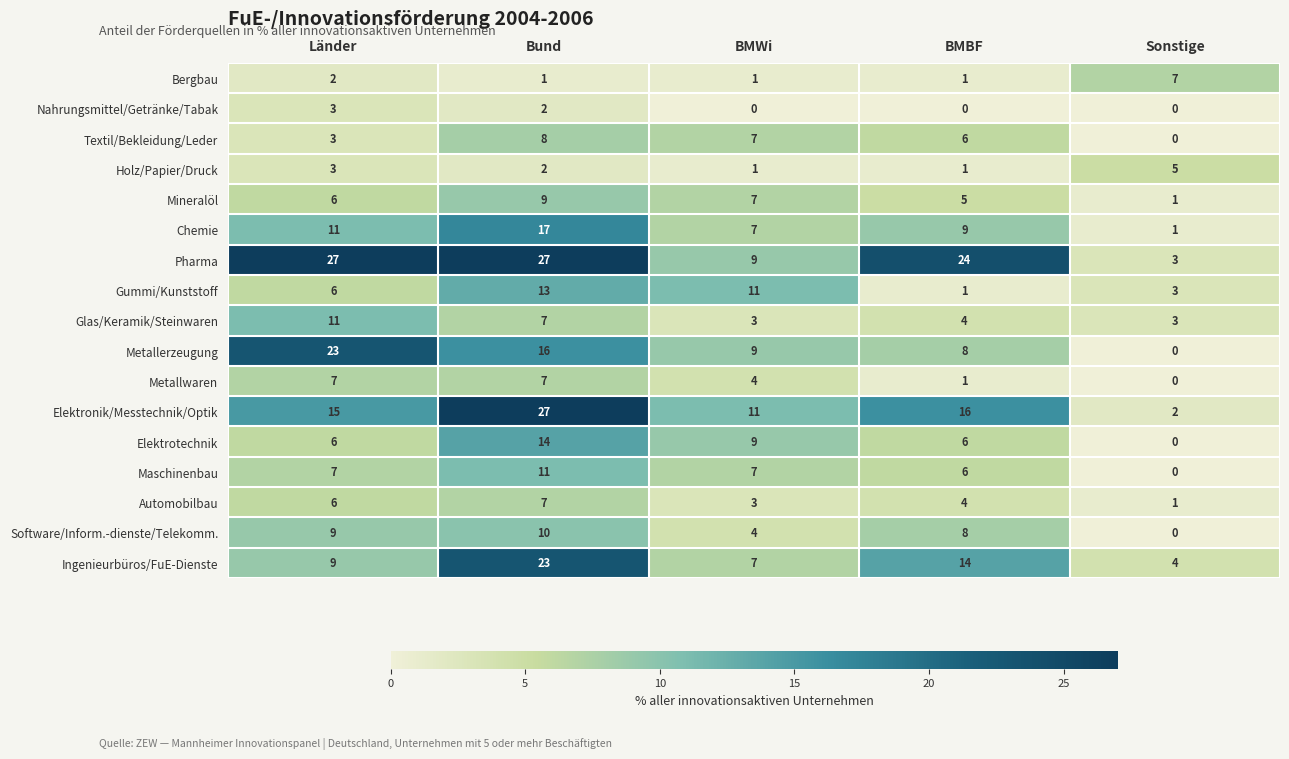

What is the maximum value for Pharma?

27